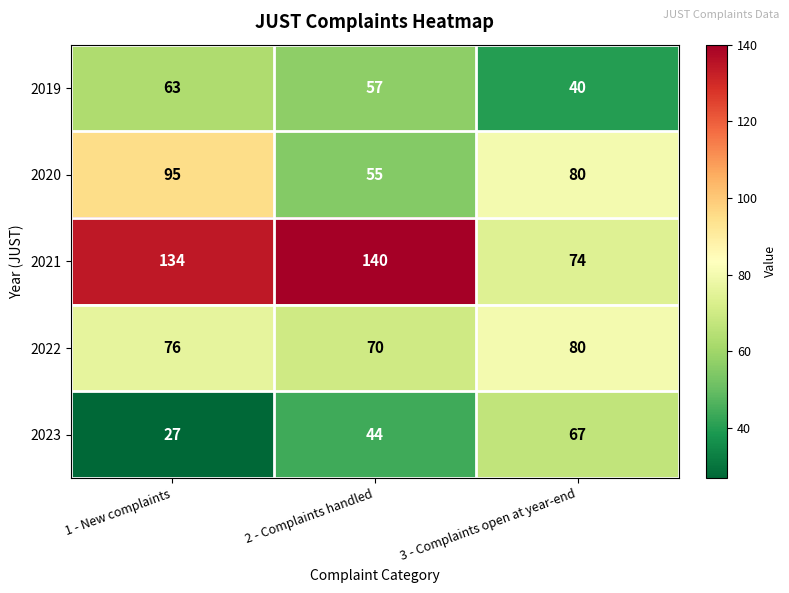

The value of 2022 at 1 - New complaints is 76. True or false?

True